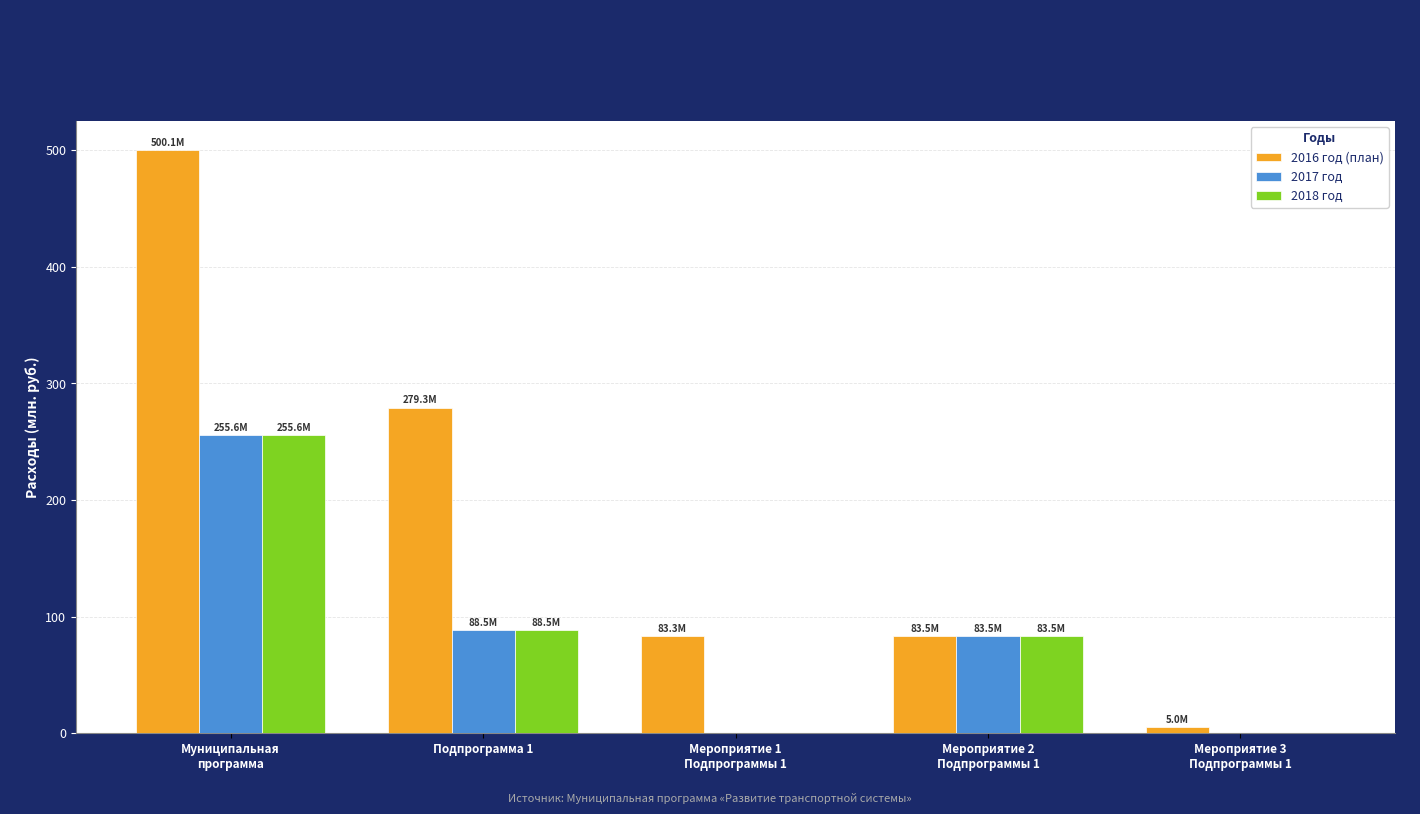

How many data points in 2017 год are above 83?

3